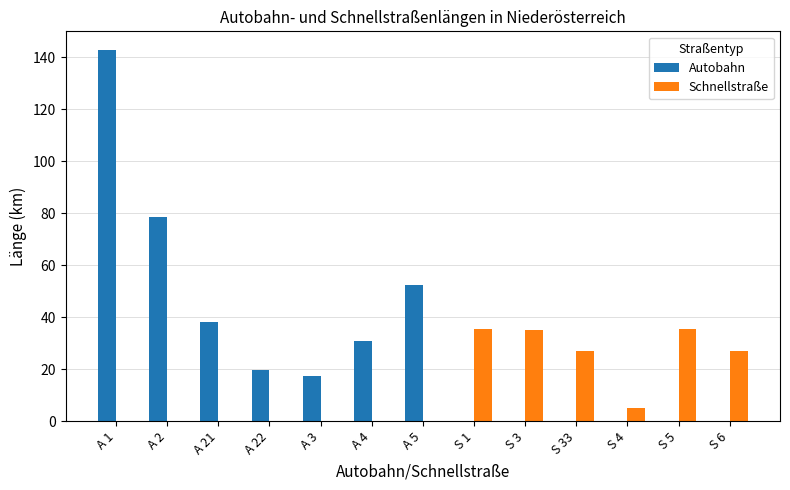

True or false: Autobahn has a value of 17.3 at A 3.

True